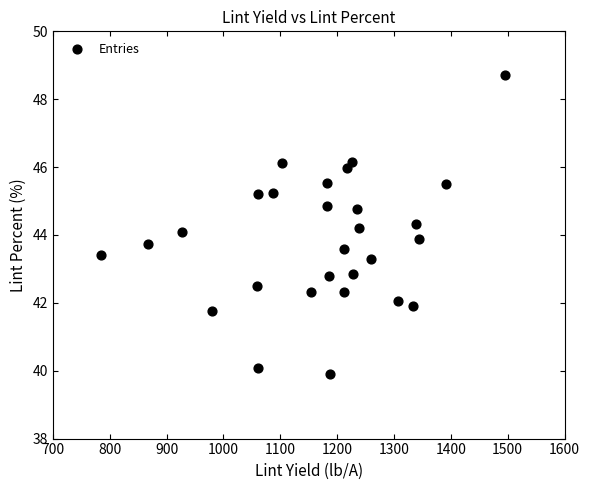

What is the range of Y values (max minus min)?

8.8